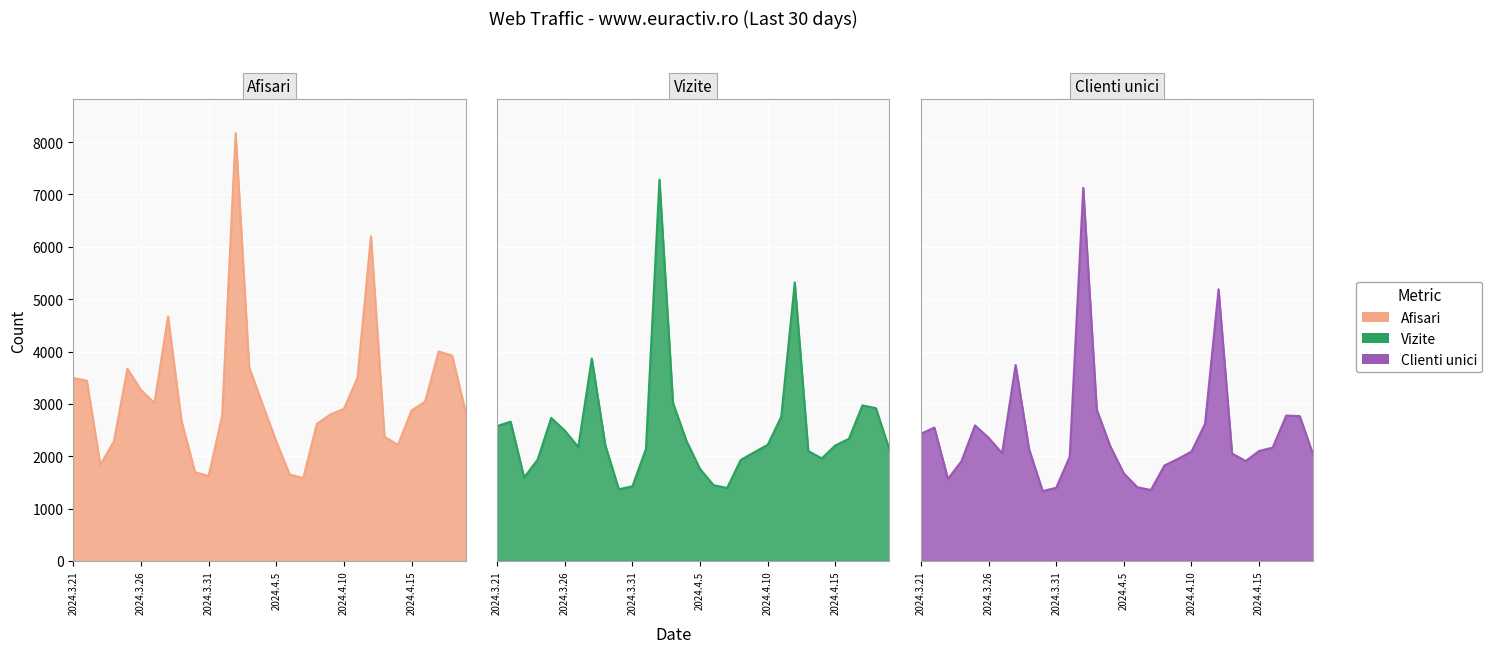

What is the spread (max minus min) of values at 2024.4.19?

822